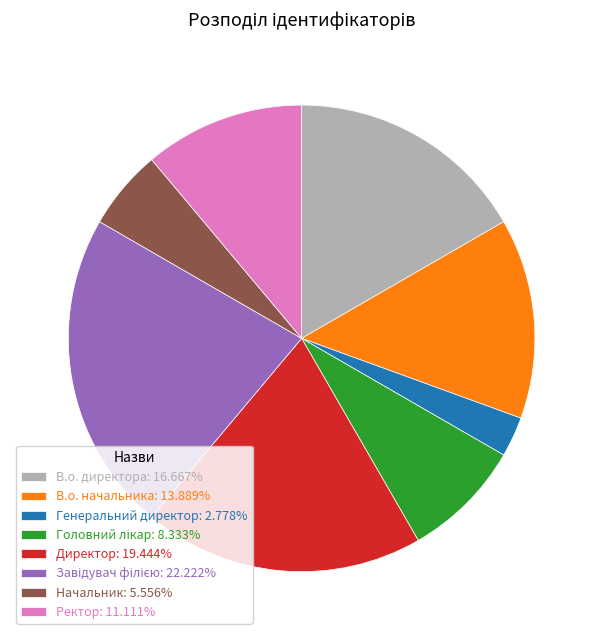

The В.о. директора slice represents 23% of the pie. True or false?

False